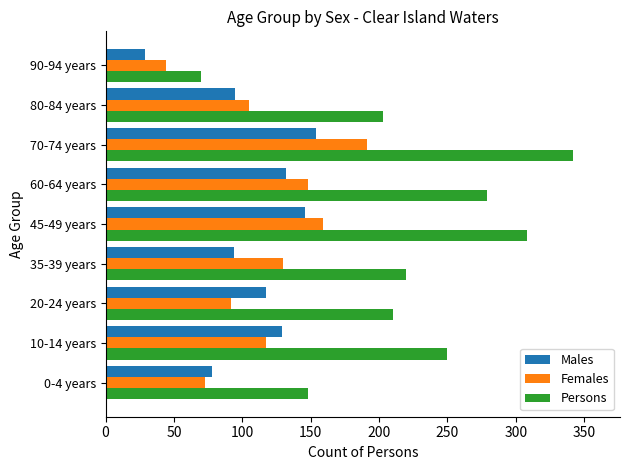

Rank the series at 60-64 years from lowest to highest value.

Males, Females, Persons